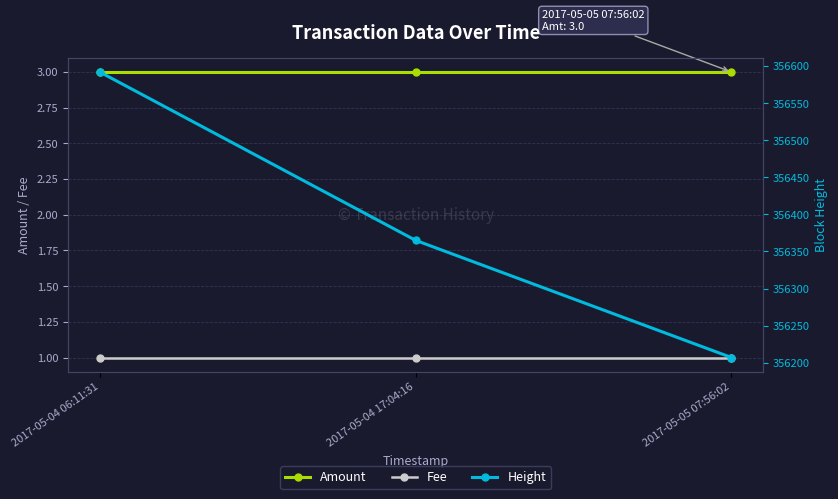

Reading left to right, list all the values displayed in this chart.

Amount: 2017-05-04 06:11:31=3	2017-05-04 17:04:16=3	2017-05-05 07:56:02=3
Fee: 2017-05-04 06:11:31=1	2017-05-04 17:04:16=1	2017-05-05 07:56:02=1
Height: 2017-05-04 06:11:31=356592	2017-05-04 17:04:16=356365	2017-05-05 07:56:02=356207